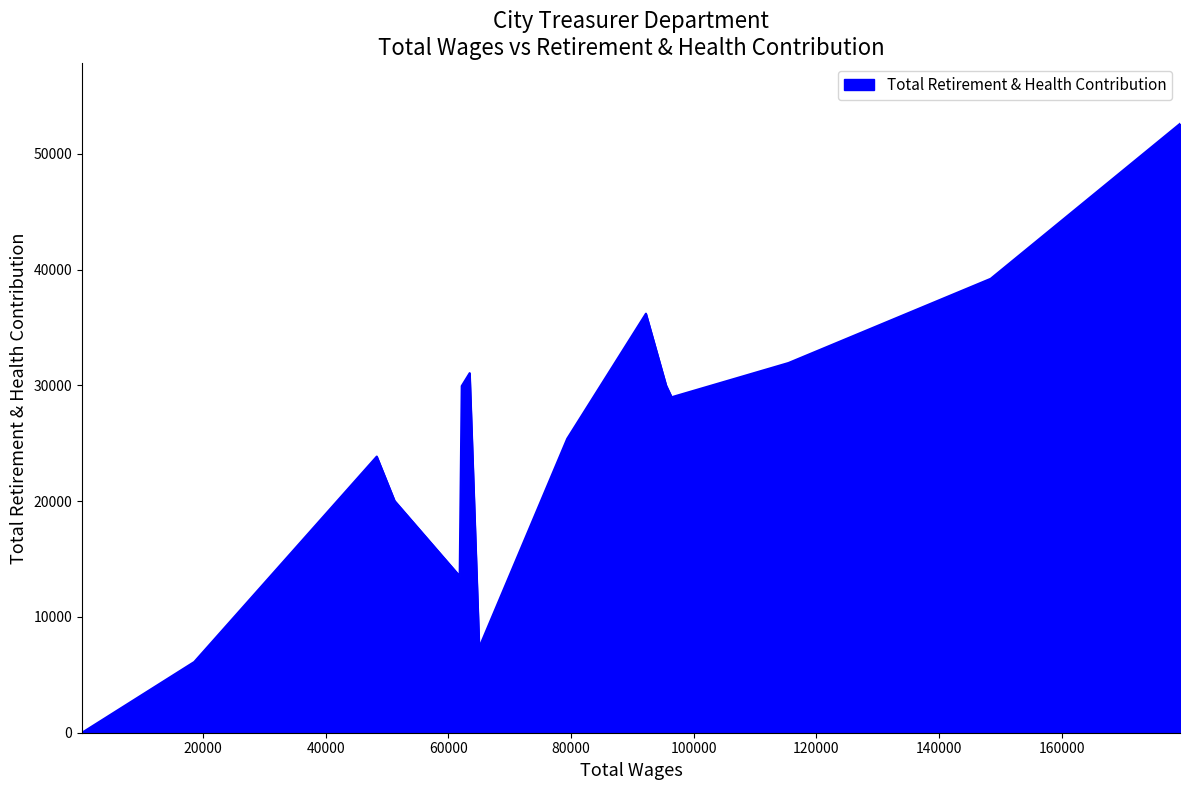

How many series are shown in this chart?

1